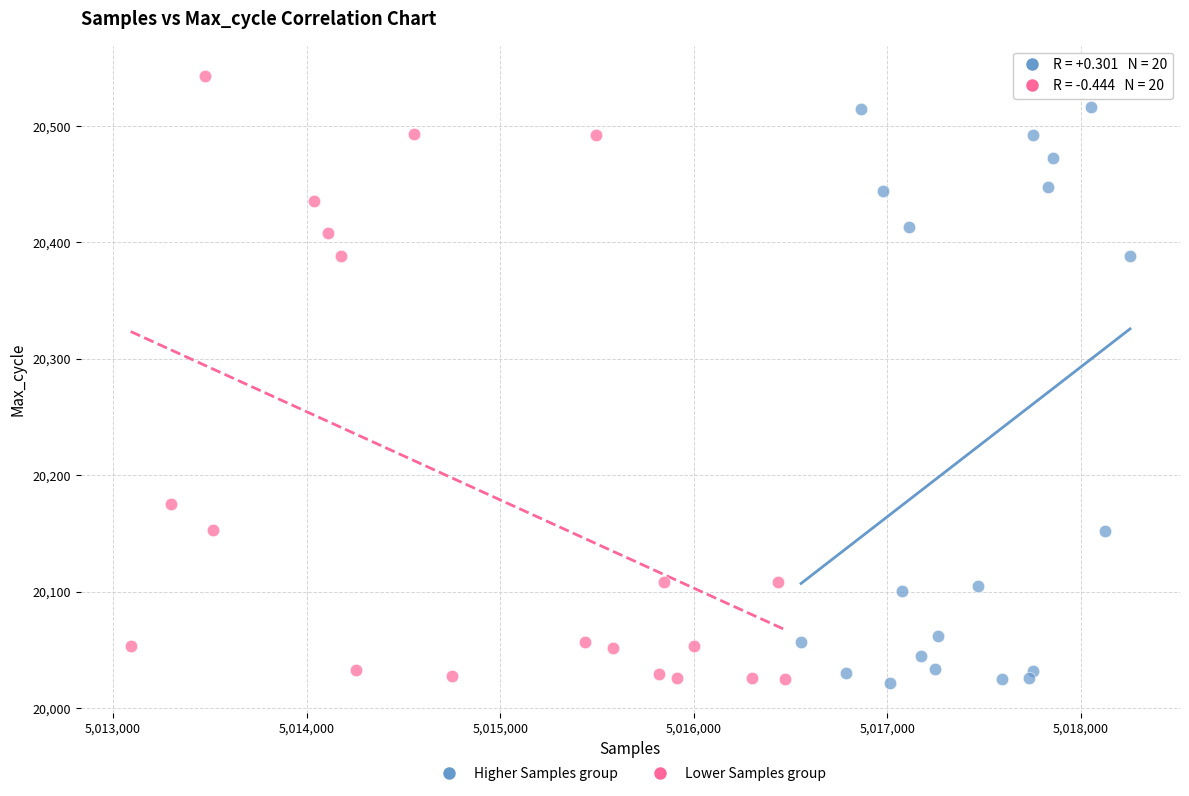

Which series has the largest Y range (max minus min)?

Lower Samples group